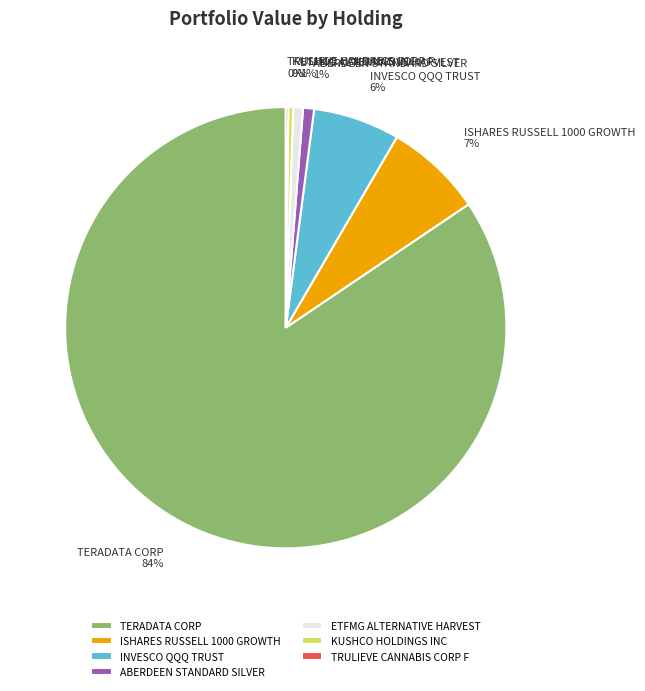

Which slice is the largest?

TERADATA CORP